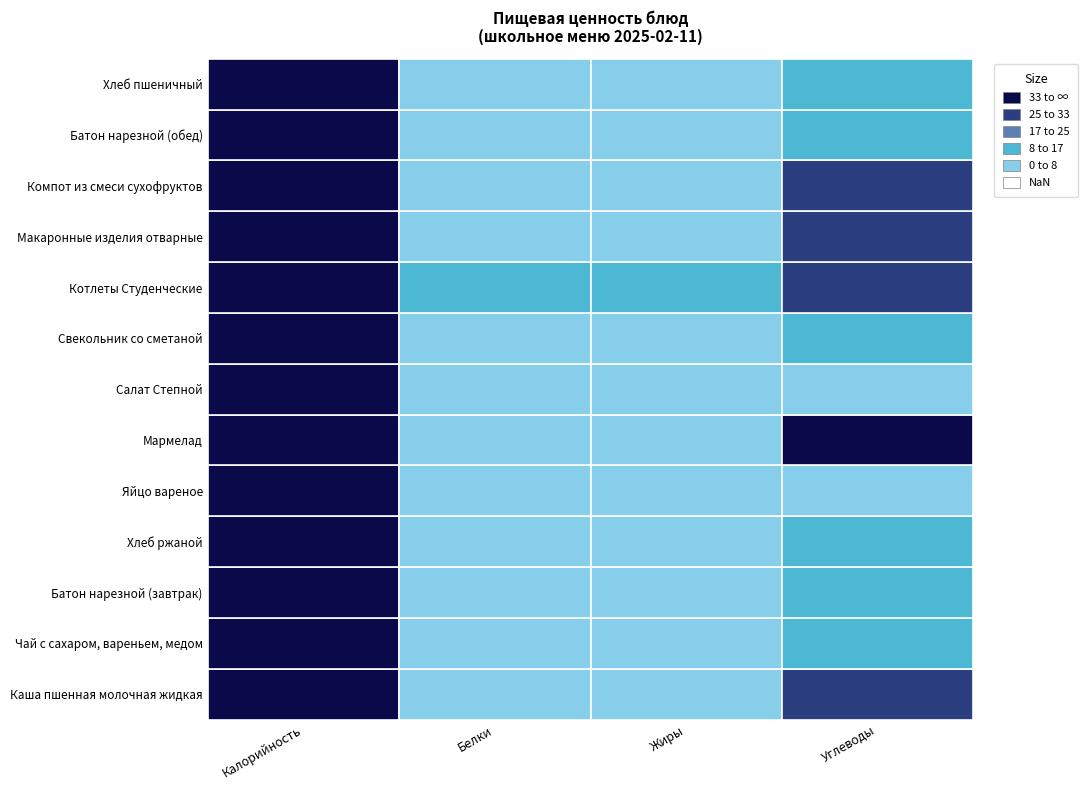

What is the average value of the Мармелад series?

39.1